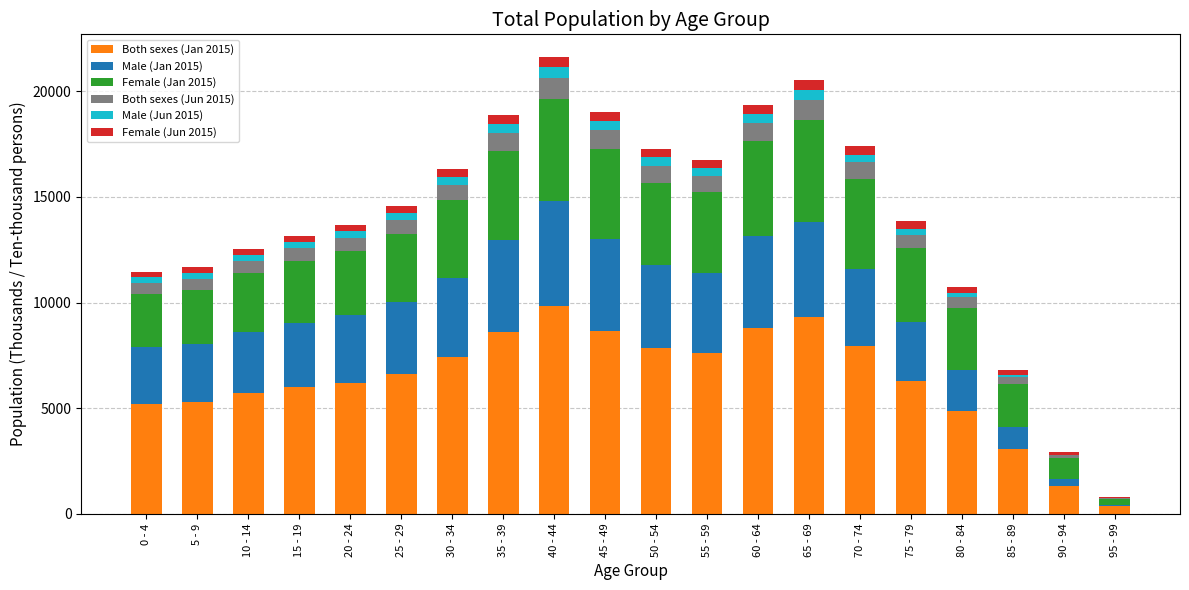

Is it true that Male (Jun 2015) equals 600 at 55 - 59?

False